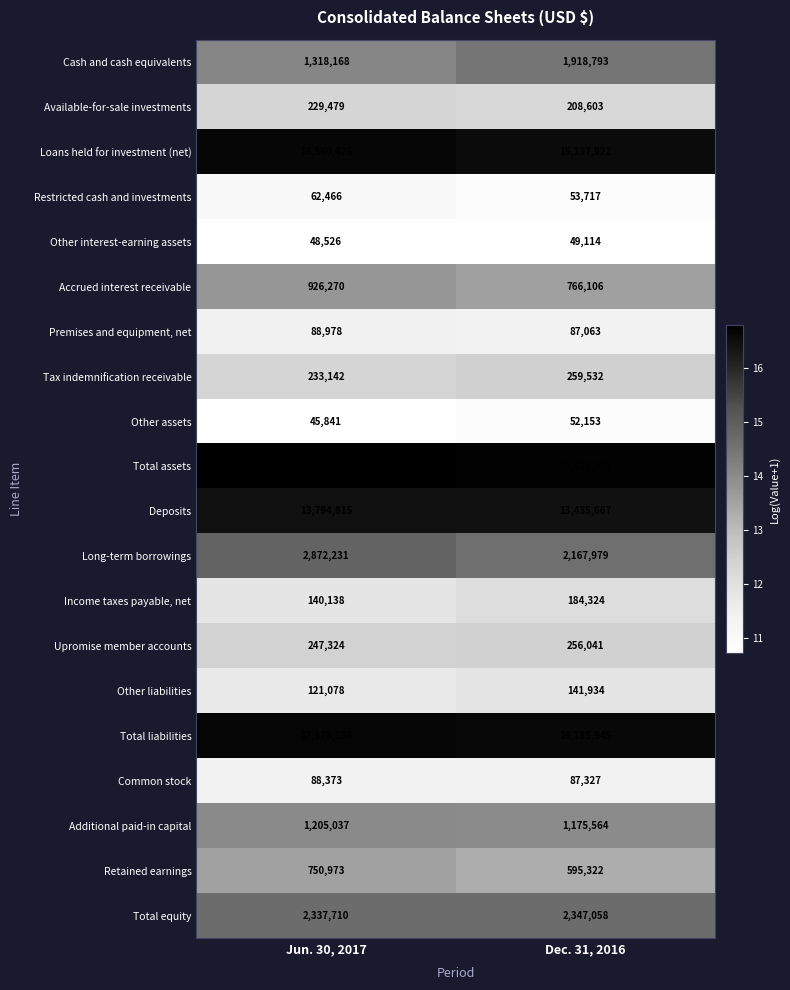

How many data points does each series have?

2